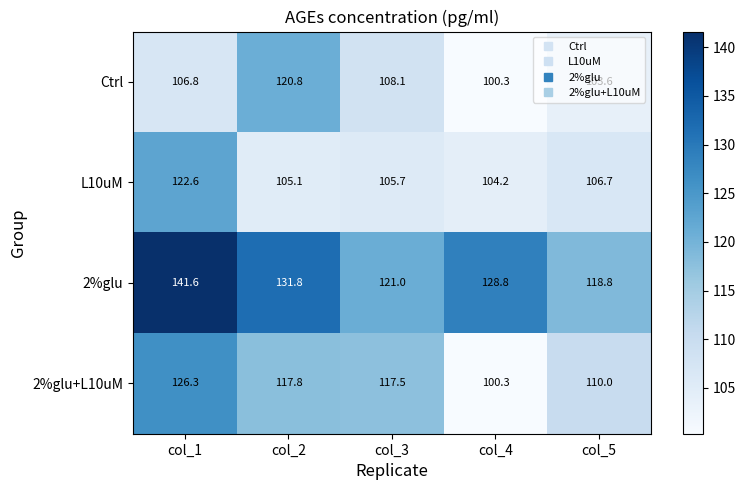

What is the average value of the L10uM series?

108.9